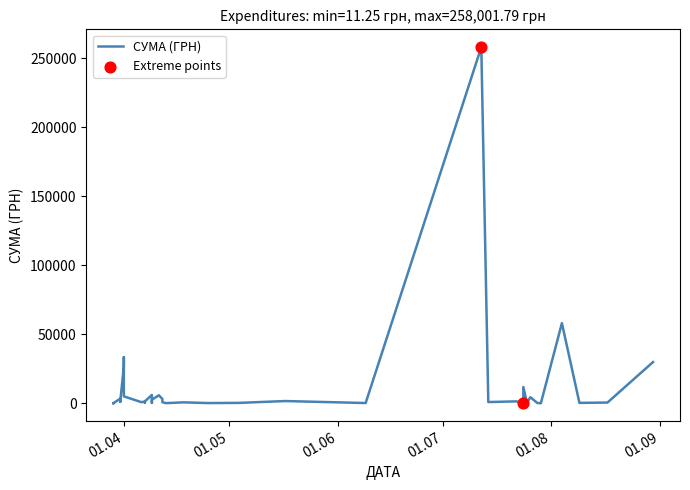

Approximately how many times larger is the value at 09.04.2016 compared to 14.07.2016?

2.8